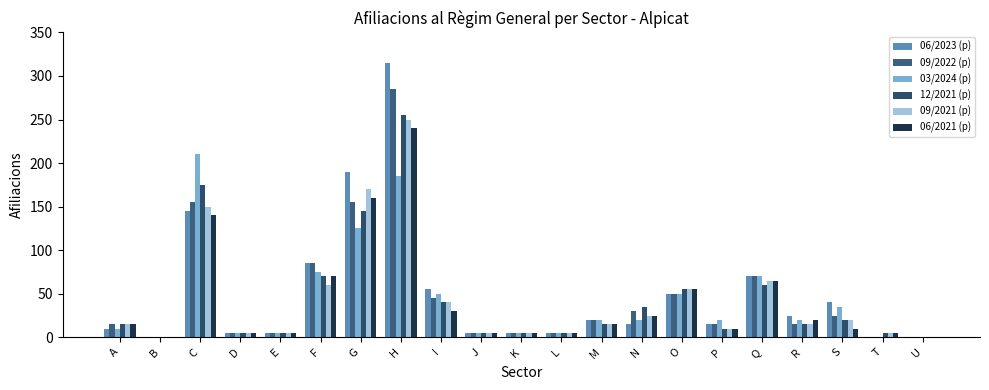

Reading right to left, transcribe all the data shown in this chart.

06/2023 (p): U=0	T=0	S=40	R=25	Q=70	P=15	O=50	N=15	M=20	L=5	K=5	J=5	I=55	H=315	G=190	F=85	E=5	D=5	C=145	B=0	A=10
09/2022 (p): U=0	T=0	S=25	R=15	Q=70	P=15	O=50	N=30	M=20	L=5	K=5	J=5	I=45	H=285	G=155	F=85	E=5	D=5	C=155	B=0	A=15
03/2024 (p): U=0	T=0	S=35	R=20	Q=70	P=20	O=50	N=20	M=20	L=5	K=5	J=5	I=50	H=185	G=125	F=75	E=5	D=5	C=210	B=0	A=10
12/2021 (p): U=0	T=5	S=20	R=15	Q=60	P=10	O=55	N=35	M=15	L=5	K=5	J=5	I=40	H=255	G=145	F=70	E=5	D=5	C=175	B=0	A=15
09/2021 (p): U=0	T=5	S=20	R=15	Q=65	P=10	O=55	N=25	M=15	L=5	K=5	J=5	I=40	H=250	G=170	F=60	E=5	D=5	C=150	B=0	A=15
06/2021 (p): U=0	T=5	S=10	R=20	Q=65	P=10	O=55	N=25	M=15	L=5	K=5	J=5	I=30	H=240	G=160	F=70	E=5	D=5	C=140	B=0	A=15